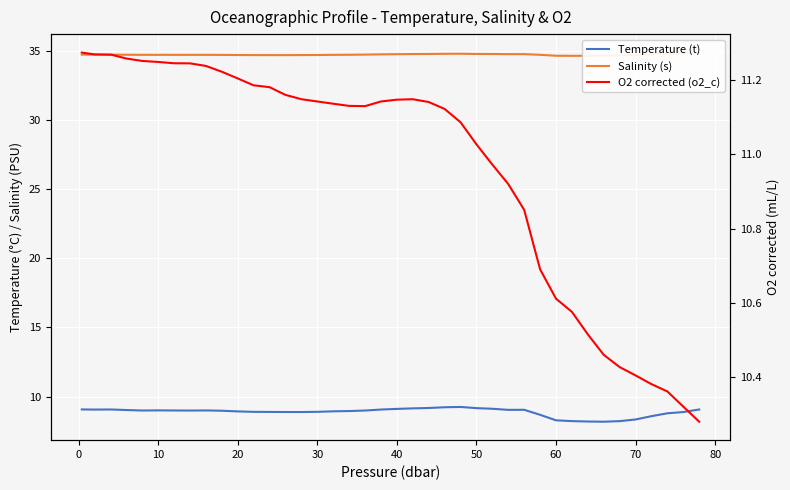

Rank the series at 10 from lowest to highest value.

Temperature (t), O2 corrected (o2_c), Salinity (s)